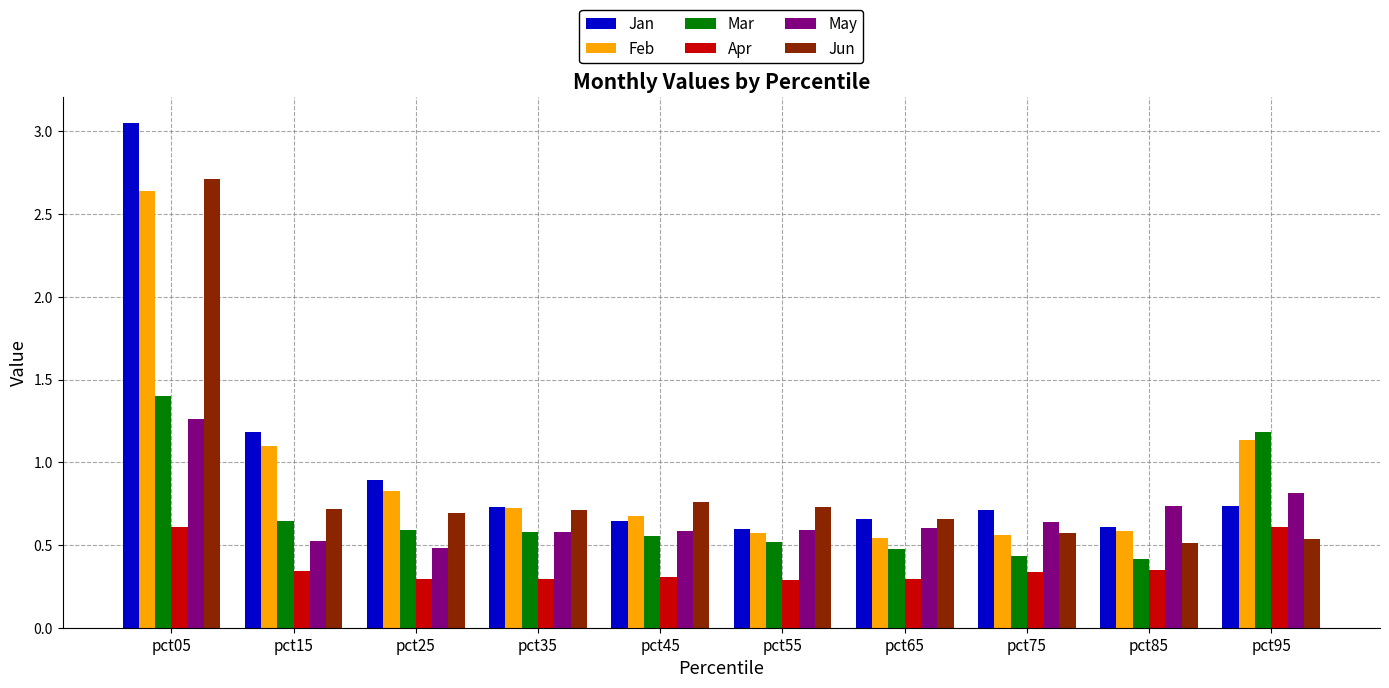

How many Apr values are between 0 and 1?

10